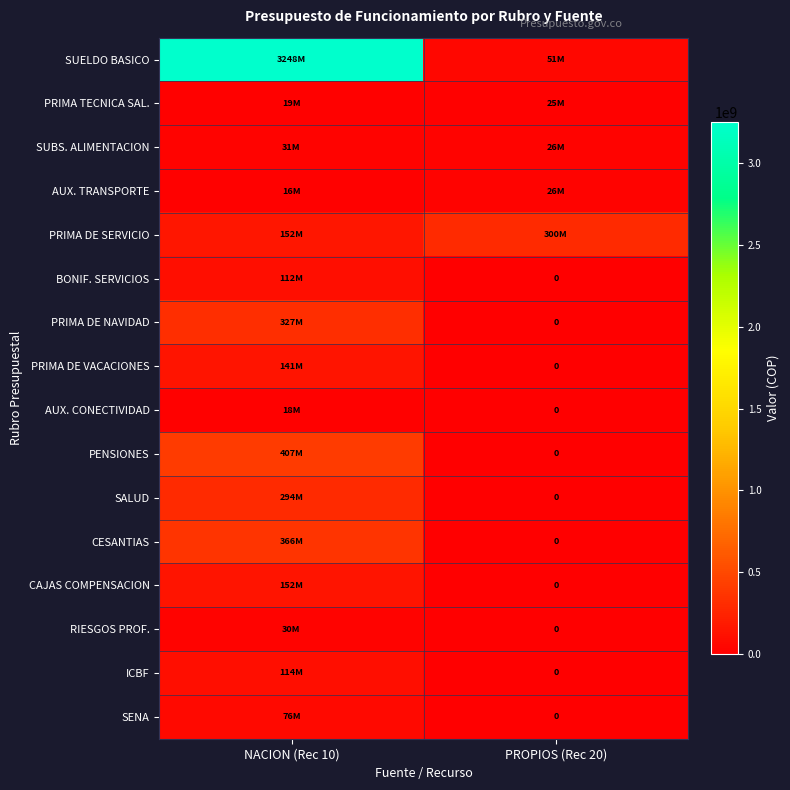

Is the value of BONIF. SERVICIOS at NACION (Rec 10) greater than the value of AUX. TRANSPORTE at PROPIOS (Rec 20)?

Yes